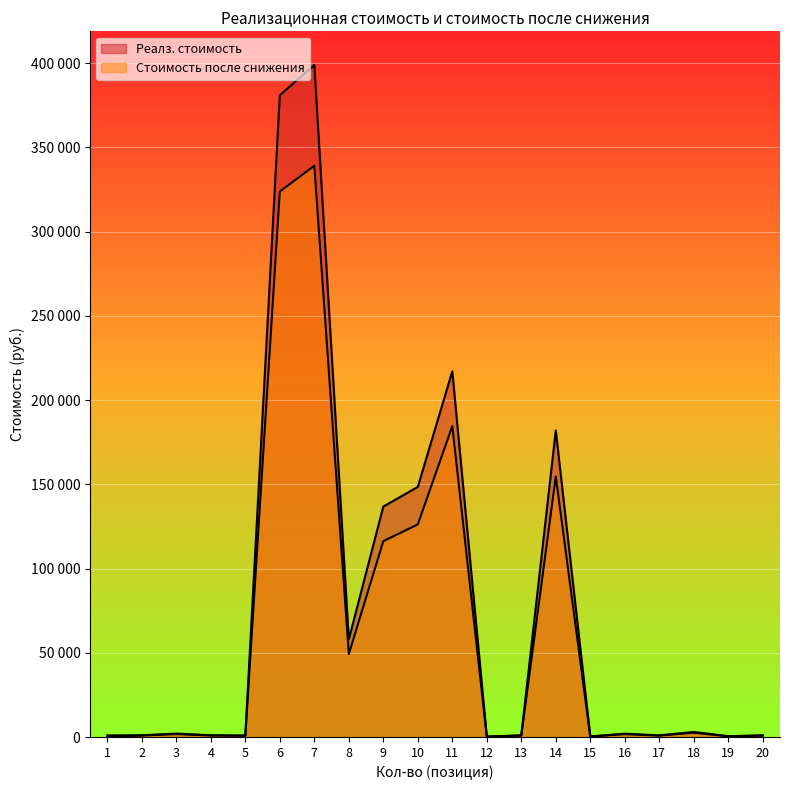

At which category does Реалз. стоимость reach its first local valley?

5